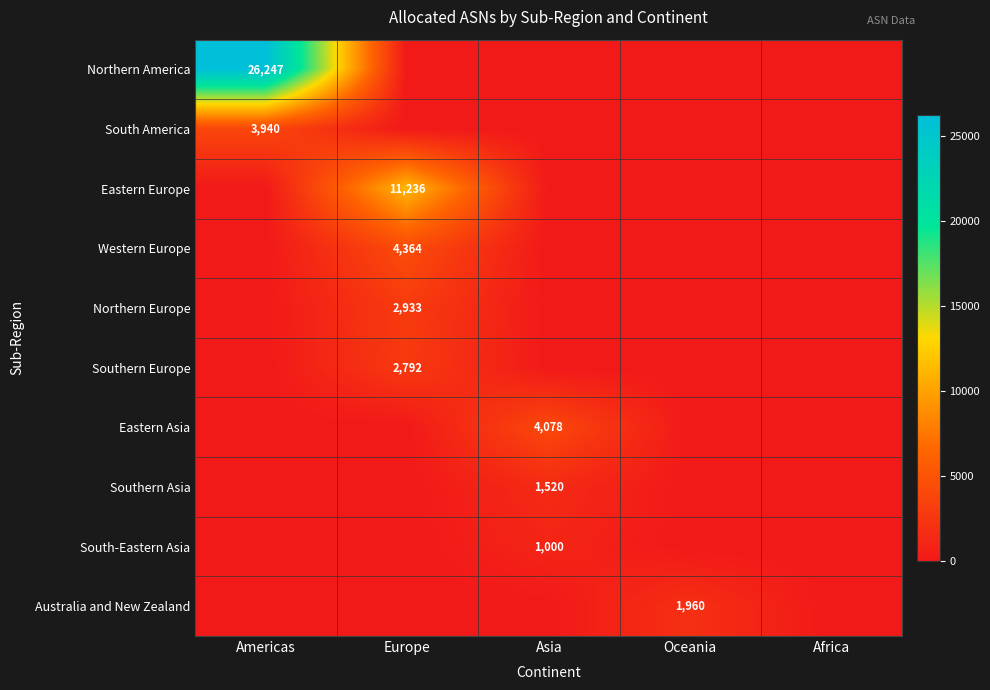

Is it true that South-Eastern Asia equals 1000 at Asia?

True